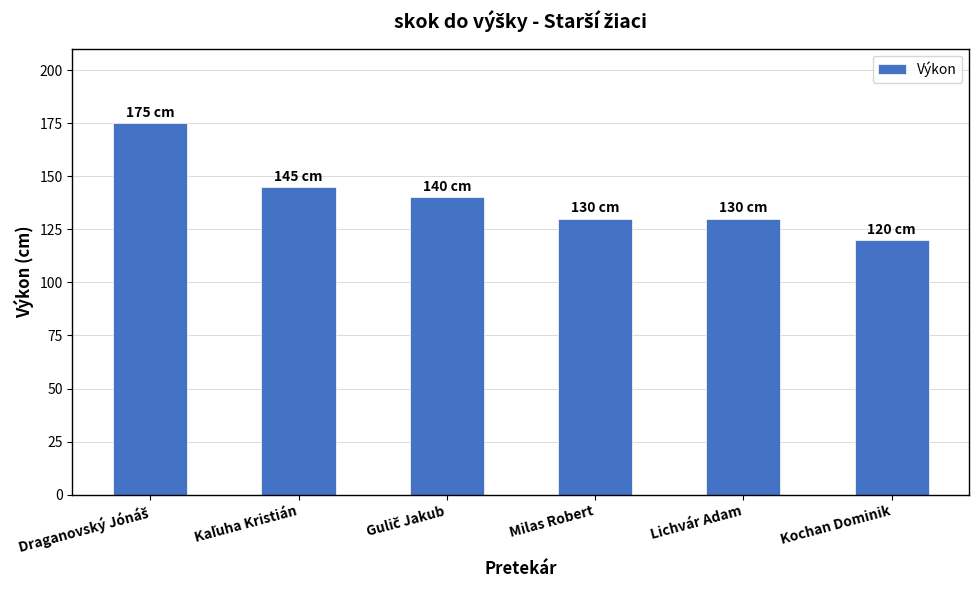

The chart shows a value of 67 at Milas Robert. True or false?

False